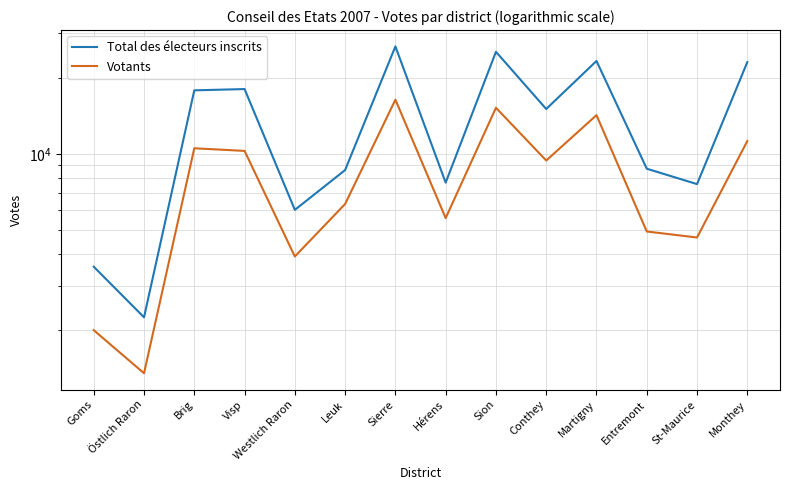

Which series changed the most between Brig and Martigny?

Total des électeurs inscrits